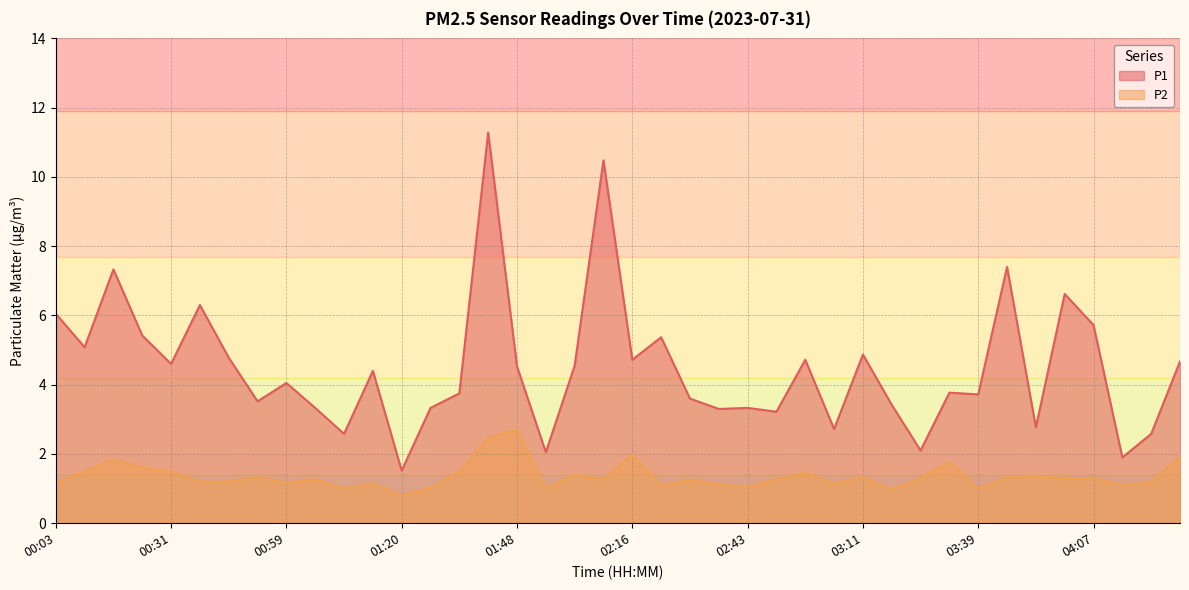

Reading left to right, what are all the values shown in this chart?

P1: 00:03=6.0	00:10=5.1	00:17=7.3	00:24=5.4	00:31=4.6	00:38=6.3	00:45=4.8	00:52=3.5	00:59=4.0	01:06=3.3	01:10=2.6	01:13=4.4	01:20=1.5	01:27=3.3	01:34=3.8	01:41=11.3	01:48=4.5	01:55=2.0	02:02=4.5	02:09=10.5	02:16=4.7	02:23=5.4	02:30=3.6	02:37=3.3	02:43=3.3	02:50=3.2	02:57=4.7	03:04=2.7	03:11=4.9	03:18=3.4	03:25=2.1	03:32=3.8	03:39=3.7	03:46=7.4	03:53=2.8	04:00=6.6	04:07=5.7	04:14=1.9	04:21=2.6	04:28=4.7
P2: 00:03=1.1	00:10=1.5	00:17=1.9	00:24=1.6	00:31=1.5	00:38=1.2	00:45=1.2	00:52=1.3	00:59=1.2	01:06=1.3	01:10=1.0	01:13=1.1	01:20=0.8	01:27=1.0	01:34=1.5	01:41=2.5	01:48=2.7	01:55=1.0	02:02=1.4	02:09=1.3	02:16=2.0	02:23=1.1	02:30=1.2	02:37=1.1	02:43=1.1	02:50=1.3	02:57=1.4	03:04=1.1	03:11=1.3	03:18=1.0	03:25=1.3	03:32=1.8	03:39=1.0	03:46=1.3	03:53=1.4	04:00=1.3	04:07=1.3	04:14=1.1	04:21=1.2	04:28=1.9